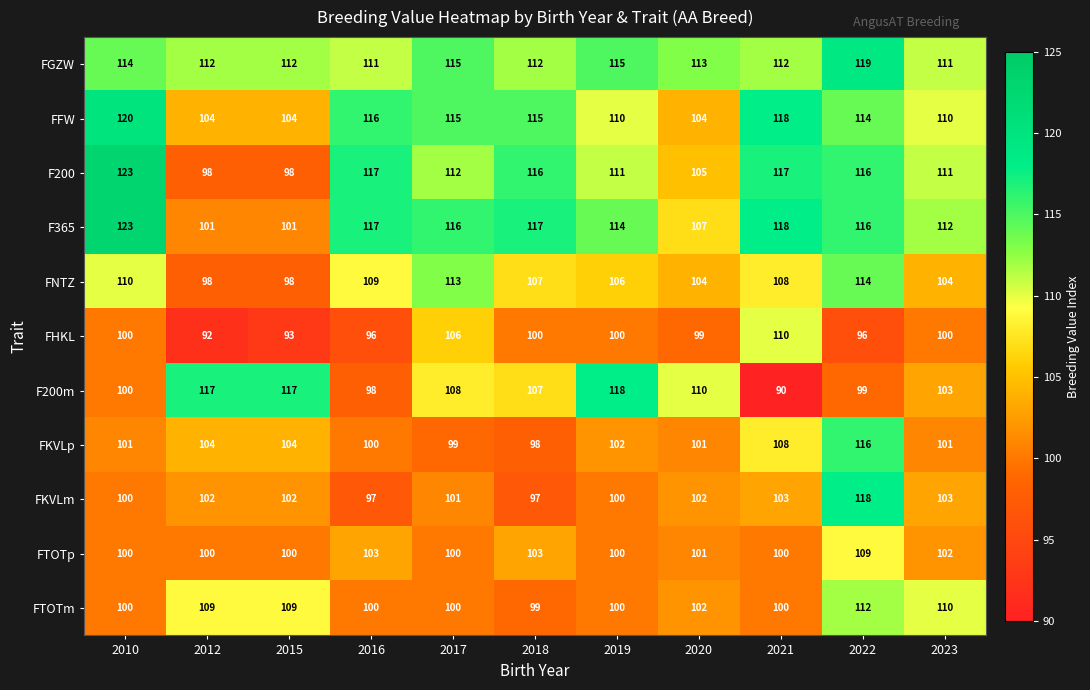

The value of FFW at 2017 is 159. True or false?

False